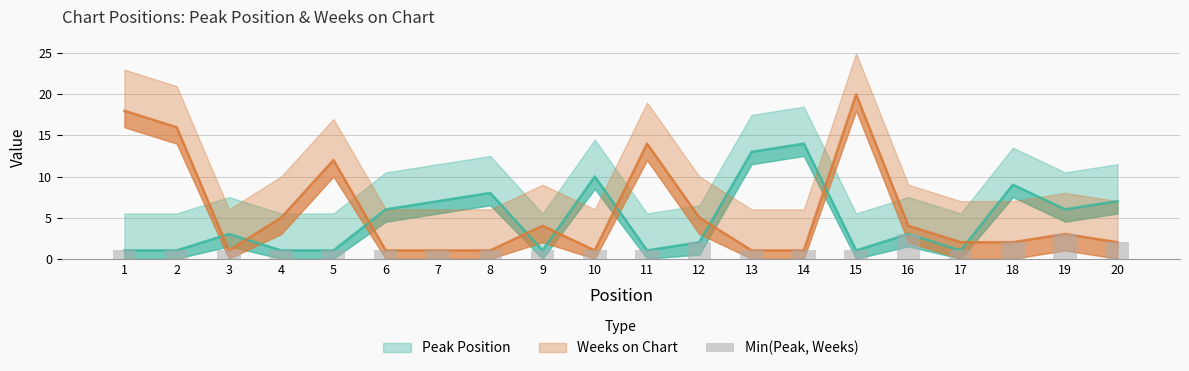

The chart shows a value of 1 at 6. True or false?

True